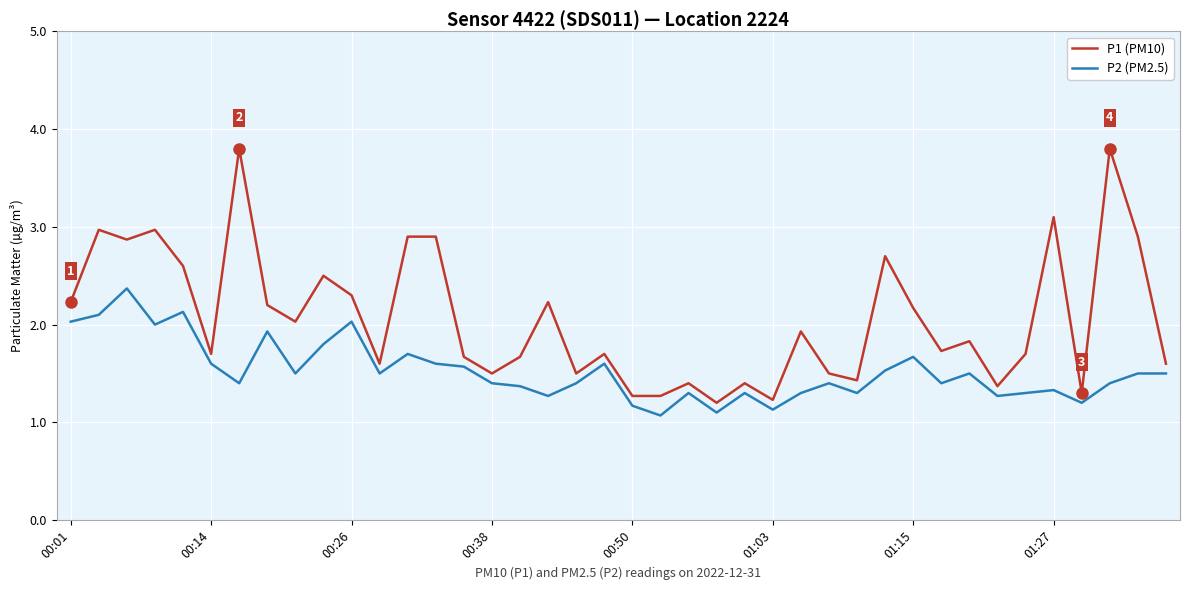

Rank the series by their average value, from lowest to highest.

P2 (PM2.5), P1 (PM10)